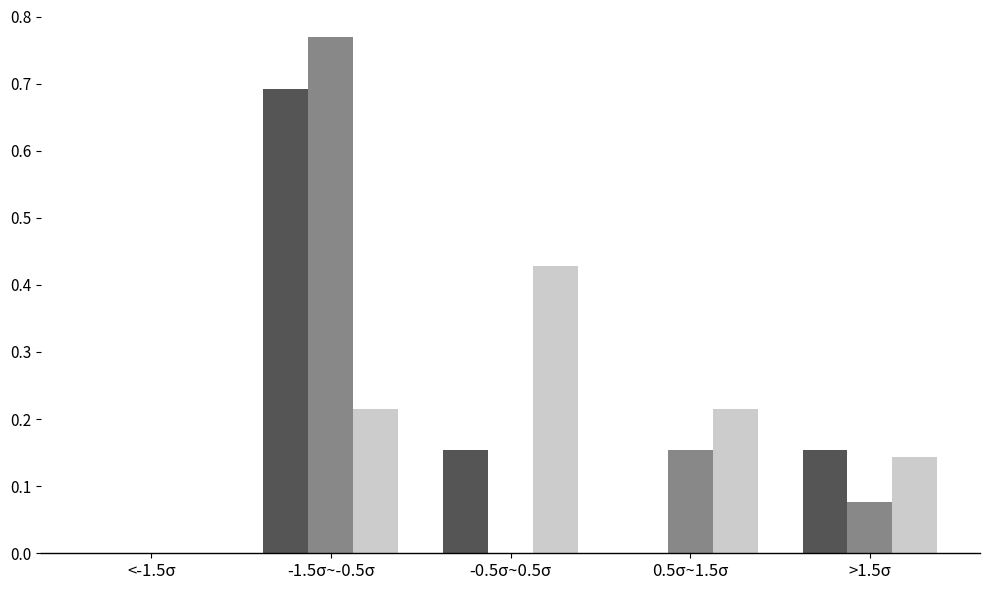

At which category is the sum across all series the highest?

-1.5σ~-0.5σ